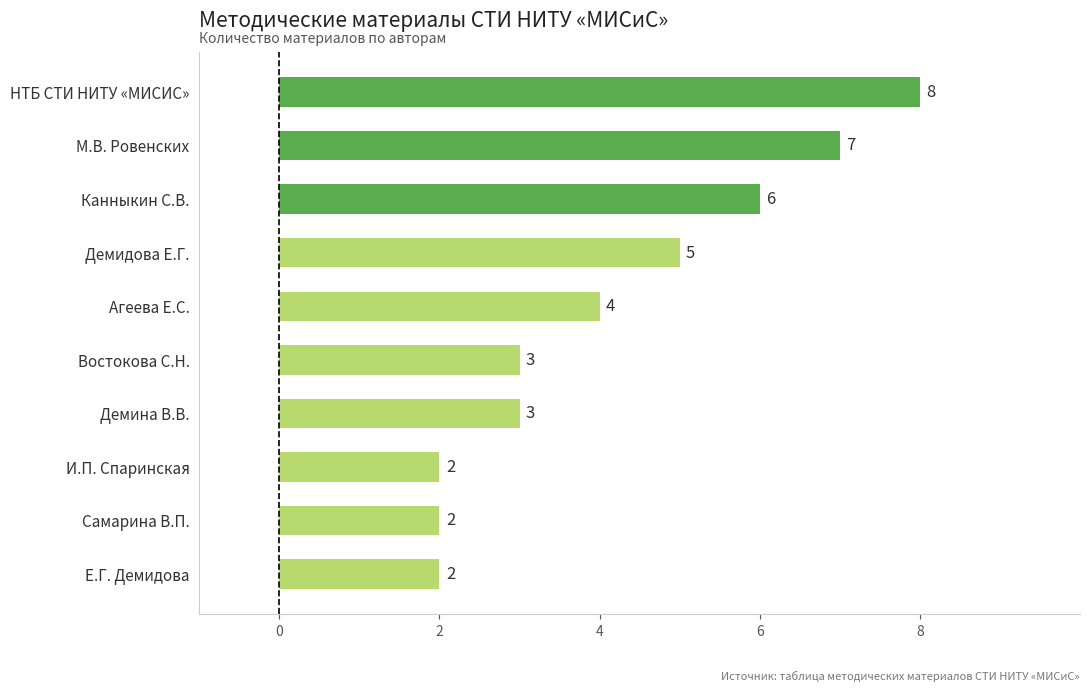

Reading top to bottom, what are all the values shown in this chart?

НТБ СТИ НИТУ «МИСИС»=8	М.В. Ровенских=7	Канныкин С.В.=6	Демидова Е.Г.=5	Агеева Е.С.=4	Востокова С.Н.=3	Демина В.В.=3	И.П. Спаринская=2	Самарина В.П.=2	Е.Г. Демидова=2